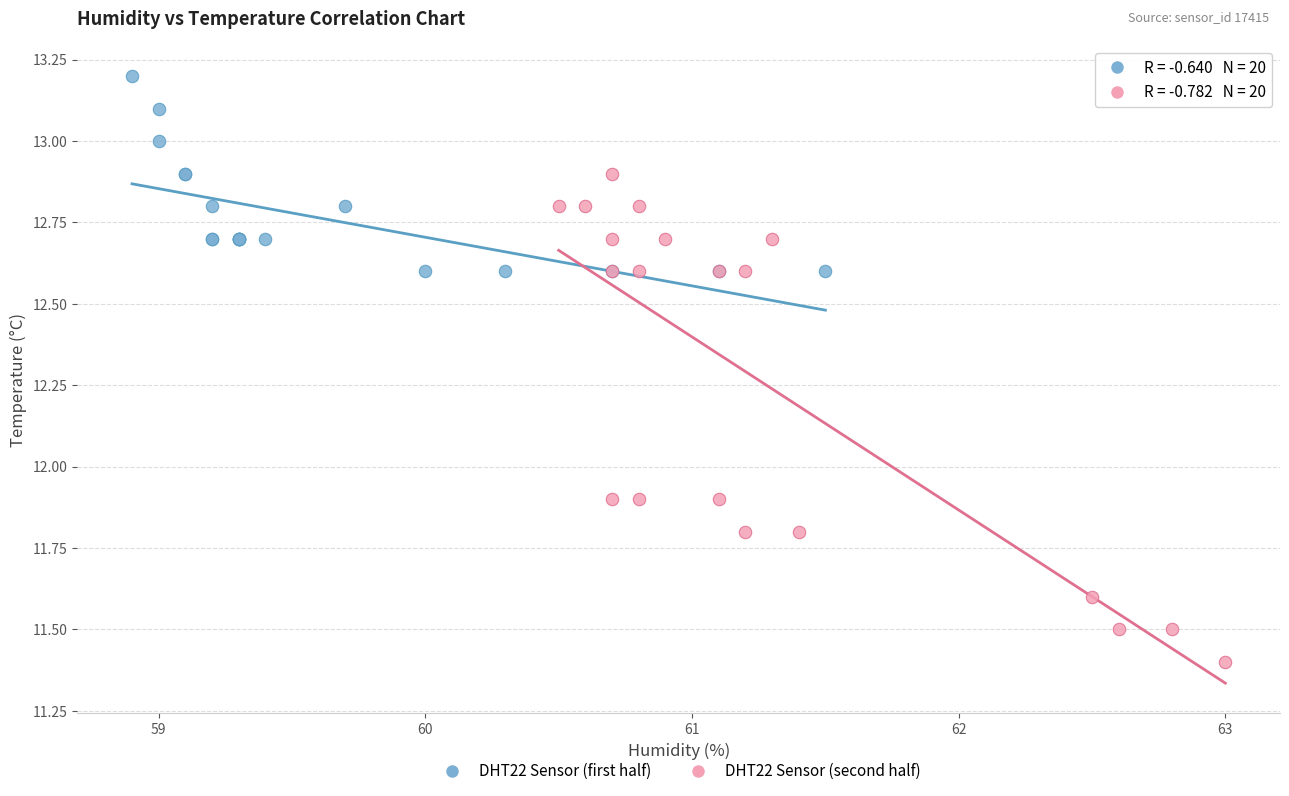

Which series has the widest spread of Y values?

DHT22 Sensor (second half)